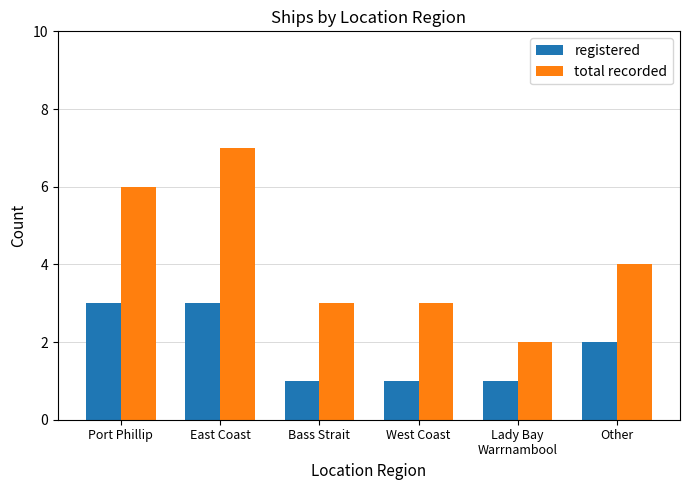

How many total recorded values are between 3 and 6?

4